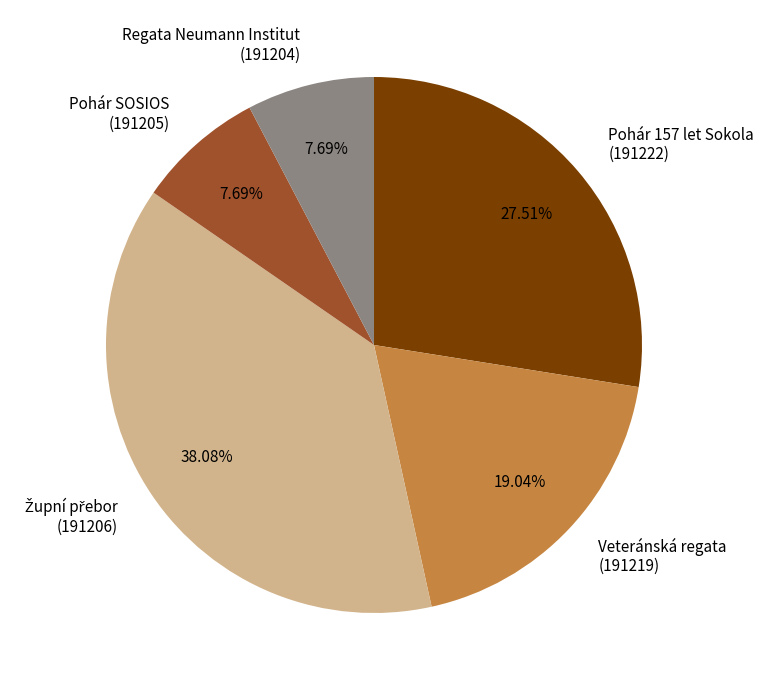

Does Regata Neumann Institut (191204) represent more than half of the total?

No